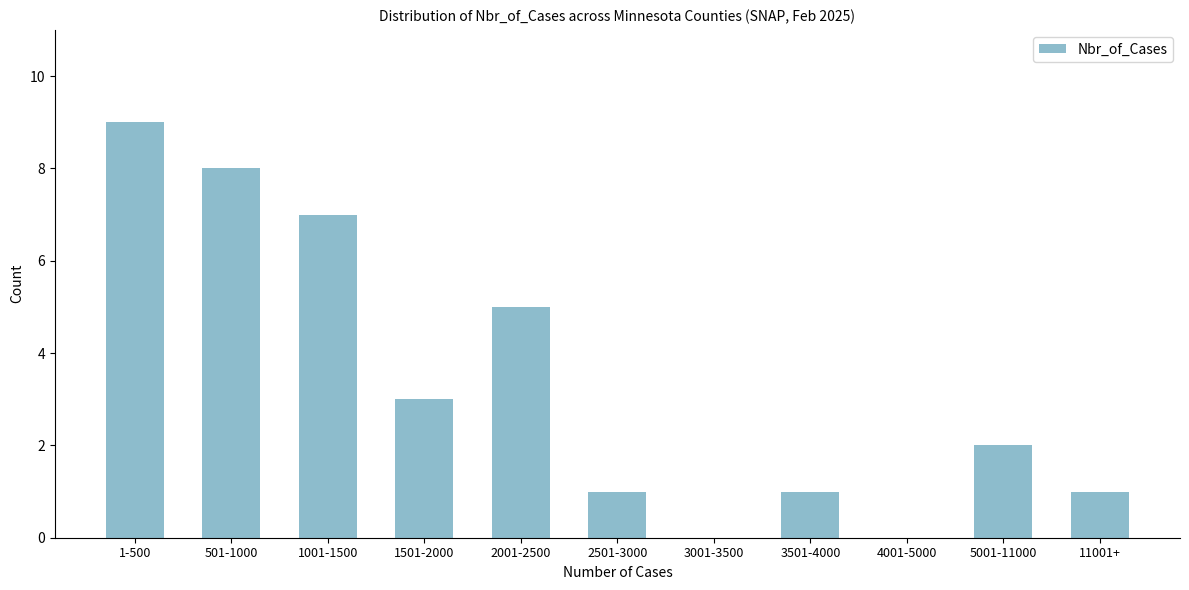

Reading left to right, what are all the values shown in this chart?

1-500=9	501-1000=8	1001-1500=7	1501-2000=3	2001-2500=5	2501-3000=1	3001-3500=0	3501-4000=1	4001-5000=0	5001-11000=2	11001+=1